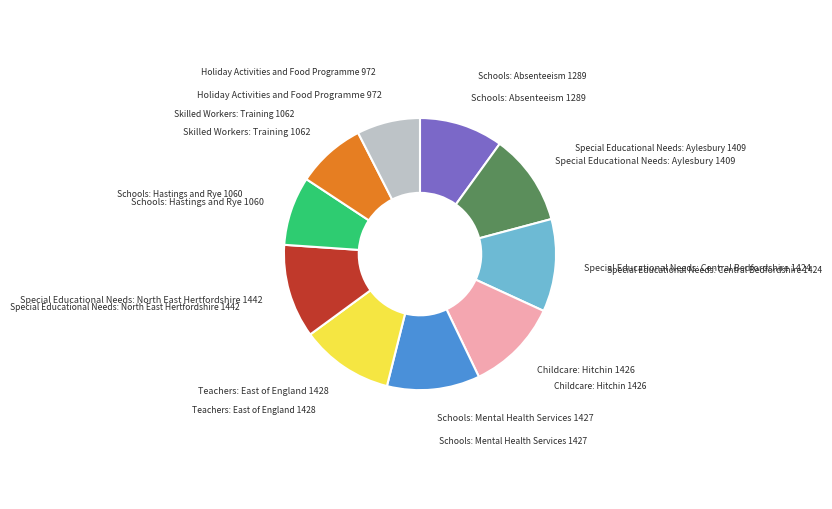

Does any single category account for the majority?

No